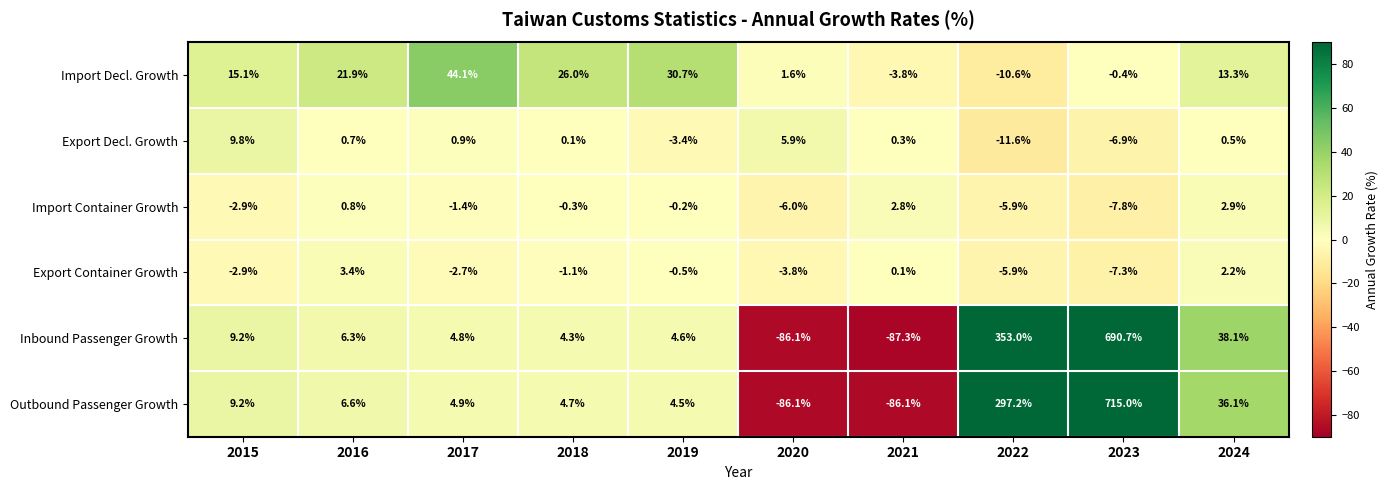

How many positive values does the Outbound Passenger Growth series have?

8